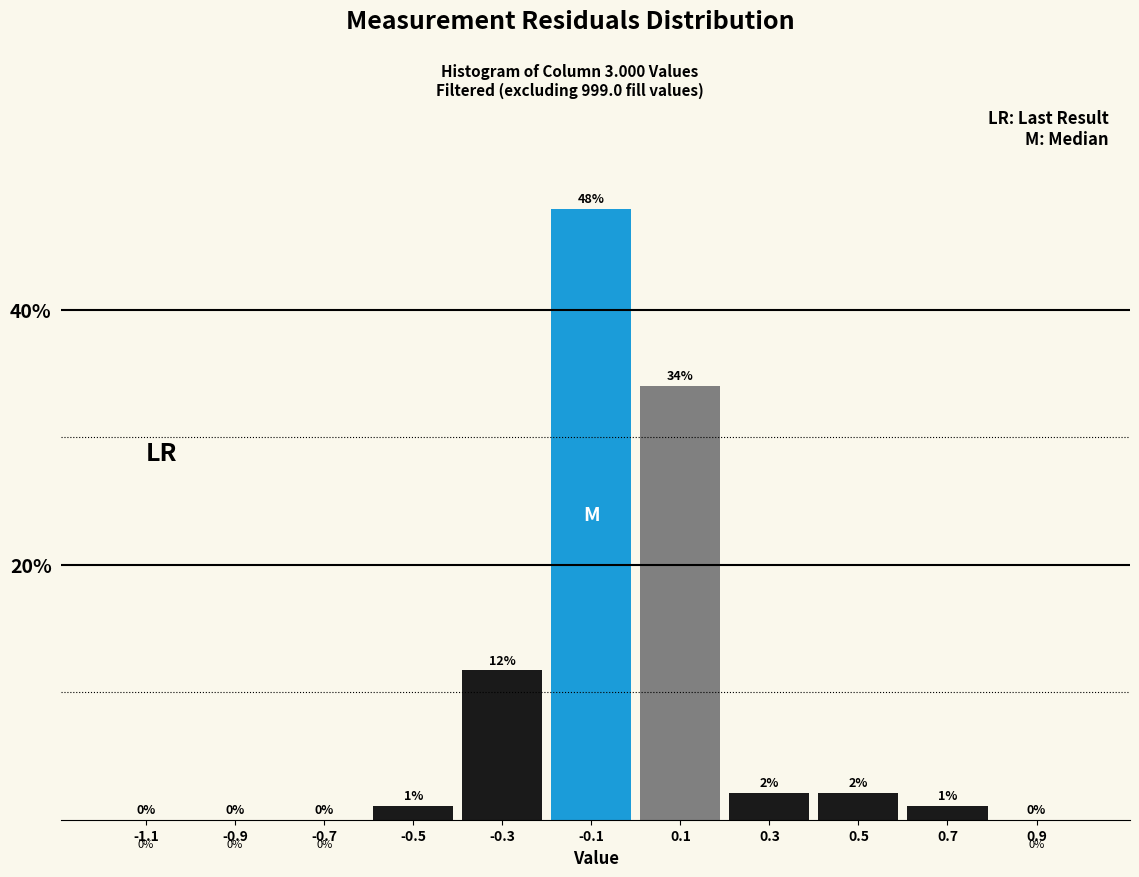

Is it true that the value at -0.9 is 23.1?

False